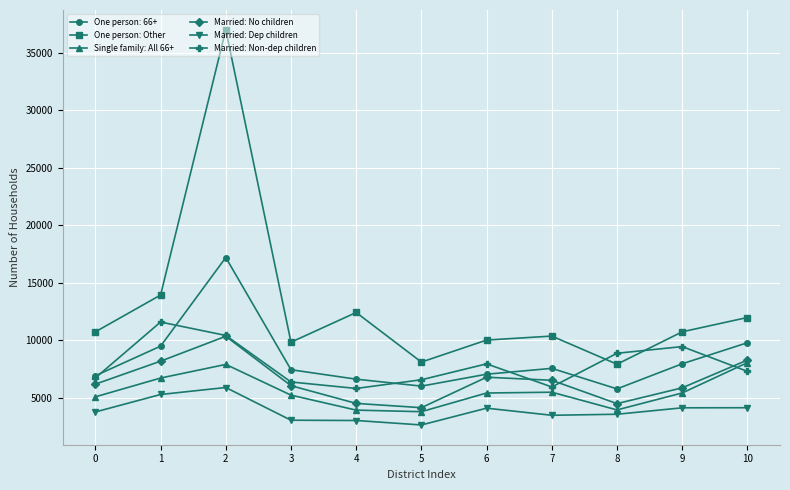

At which category is the sum across all series the highest?

2